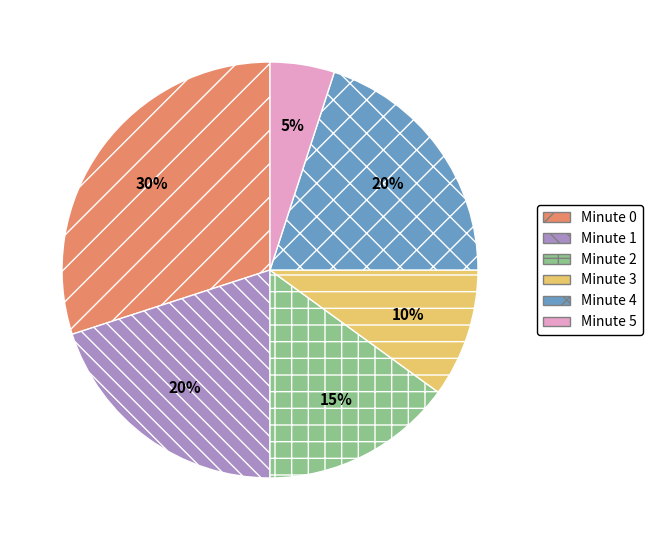

What is the largest slice in the pie chart?

Minute 0